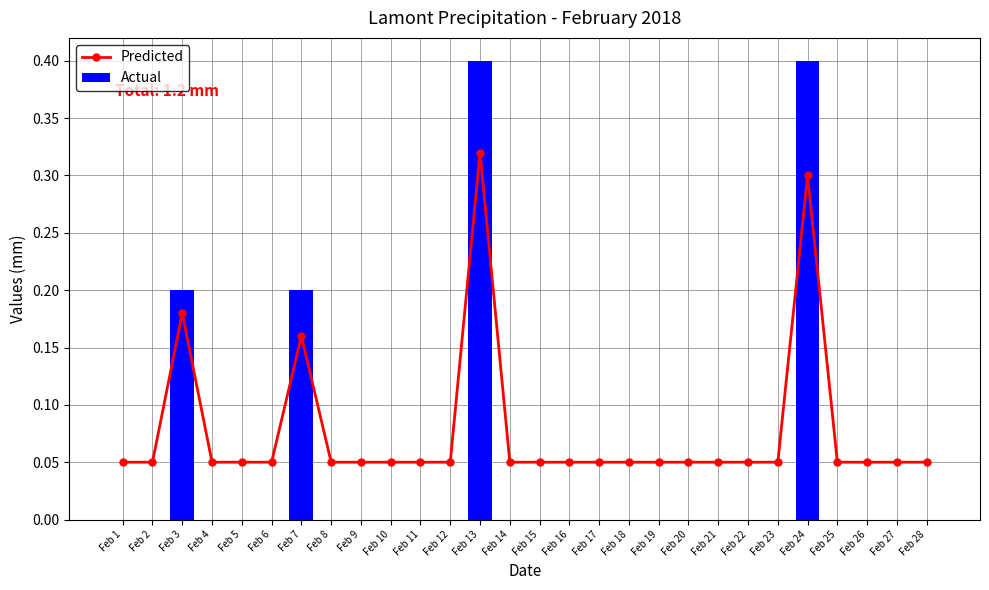

Reading left to right, what are all the values shown in this chart?

Predicted: Feb 1=0.1	Feb 2=0.1	Feb 3=0.2	Feb 4=0.1	Feb 5=0.1	Feb 6=0.1	Feb 7=0.2	Feb 8=0.1	Feb 9=0.1	Feb 10=0.1	Feb 11=0.1	Feb 12=0.1	Feb 13=0.3	Feb 14=0.1	Feb 15=0.1	Feb 16=0.1	Feb 17=0.1	Feb 18=0.1	Feb 19=0.1	Feb 20=0.1	Feb 21=0.1	Feb 22=0.1	Feb 23=0.1	Feb 24=0.3	Feb 25=0.1	Feb 26=0.1	Feb 27=0.1	Feb 28=0.1
Actual: Feb 1=0.0	Feb 2=0.0	Feb 3=0.2	Feb 4=0.0	Feb 5=0.0	Feb 6=0.0	Feb 7=0.2	Feb 8=0.0	Feb 9=0.0	Feb 10=0.0	Feb 11=0.0	Feb 12=0.0	Feb 13=0.4	Feb 14=0.0	Feb 15=0.0	Feb 16=0.0	Feb 17=0.0	Feb 18=0.0	Feb 19=0.0	Feb 20=0.0	Feb 21=0.0	Feb 22=0.0	Feb 23=0.0	Feb 24=0.4	Feb 25=0.0	Feb 26=0.0	Feb 27=0.0	Feb 28=0.0